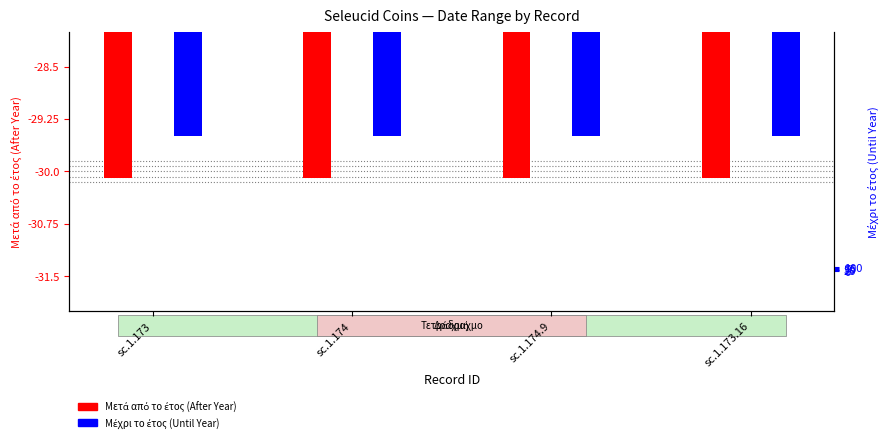

What is the difference between the highest and lowest values at sc.1.173.16?

0.6